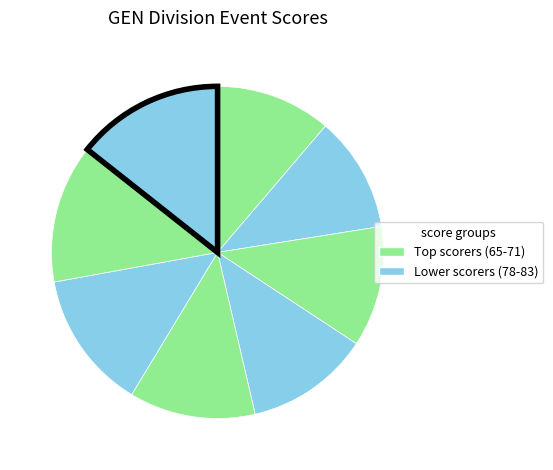

To the nearest percent, what is the average slice percentage?

12%